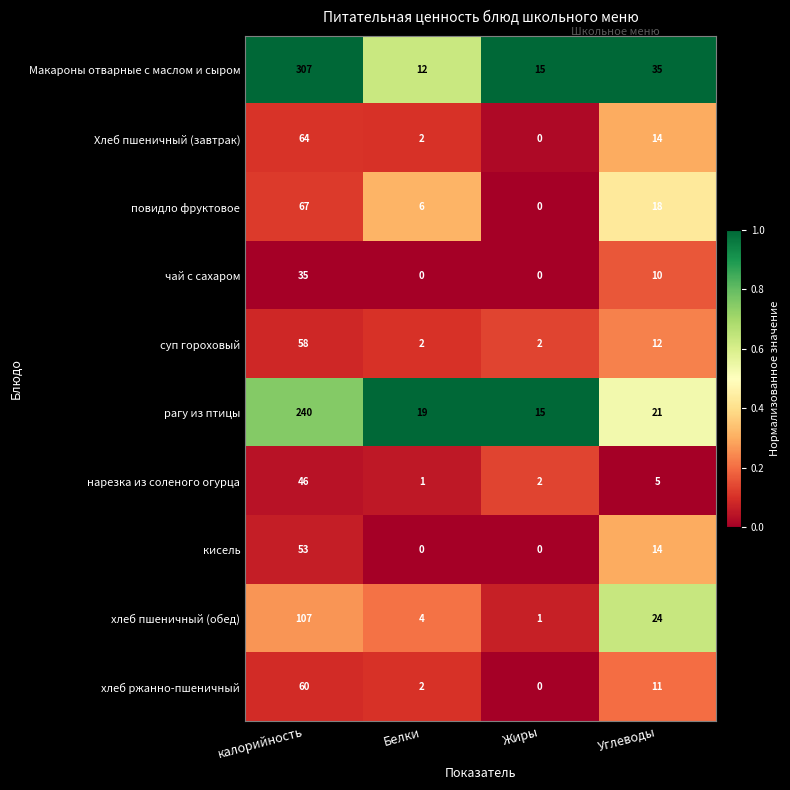

The хлеб пшеничный (обед) series shows 4 at Белки. True or false?

True